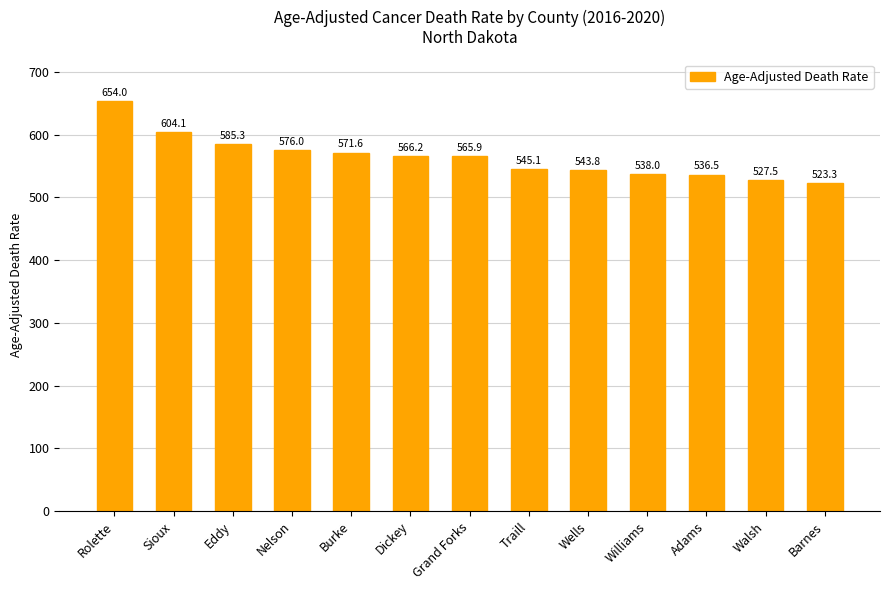

The value at Eddy is 585.3. True or false?

True